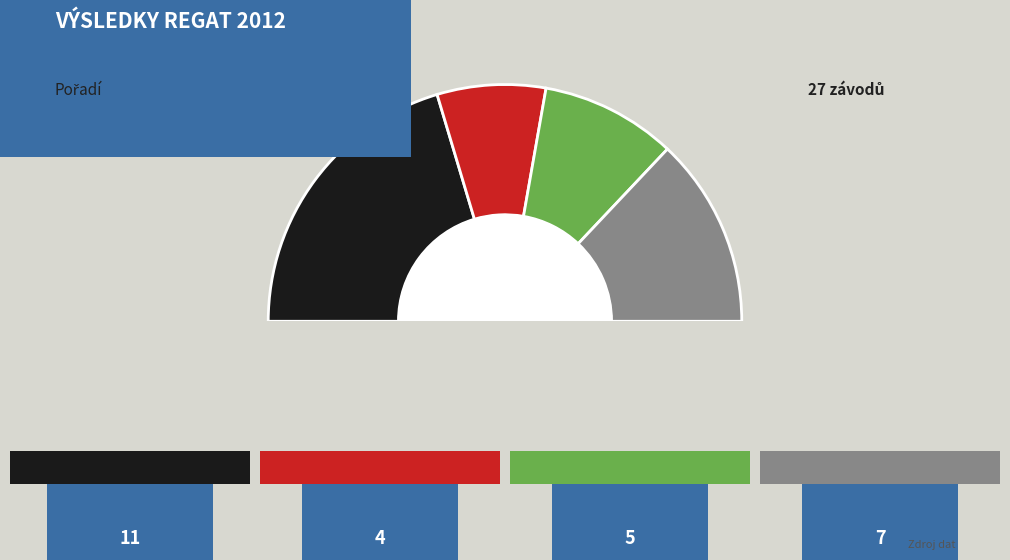

Is there a majority slice in this chart?

No